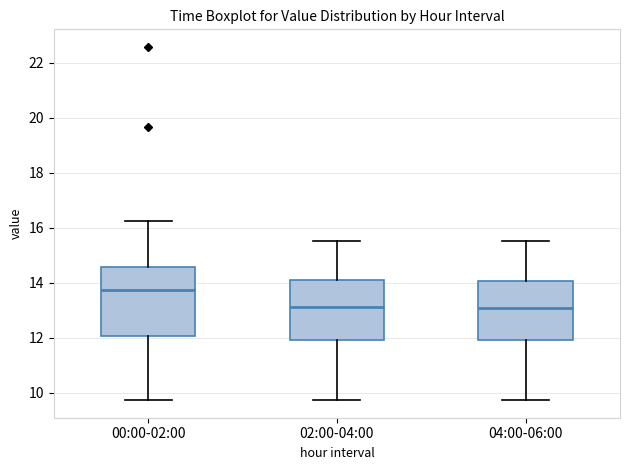

Reading left to right, transcribe this box plot: for each box, give where its median line is, the range the box spans, and where its two whiskers end, as read against the y-axis. The values are not printed on the chart, so give them approximately, as read against the axis.

00:00-02:00: median 13.8, box 12.0 to 14.6, whiskers 9.8 to 16.2
02:00-04:00: median 13.2, box 12.0 to 14.2, whiskers 9.8 to 15.6
04:00-06:00: median 13.0, box 12.0 to 14.0, whiskers 9.8 to 15.6